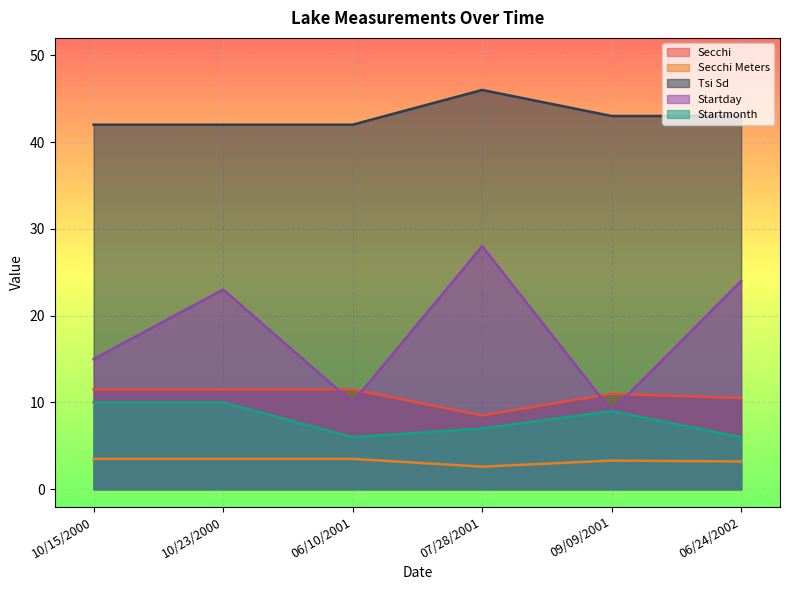

At which category does Tsi Sd reach its first local peak?

07/28/2001